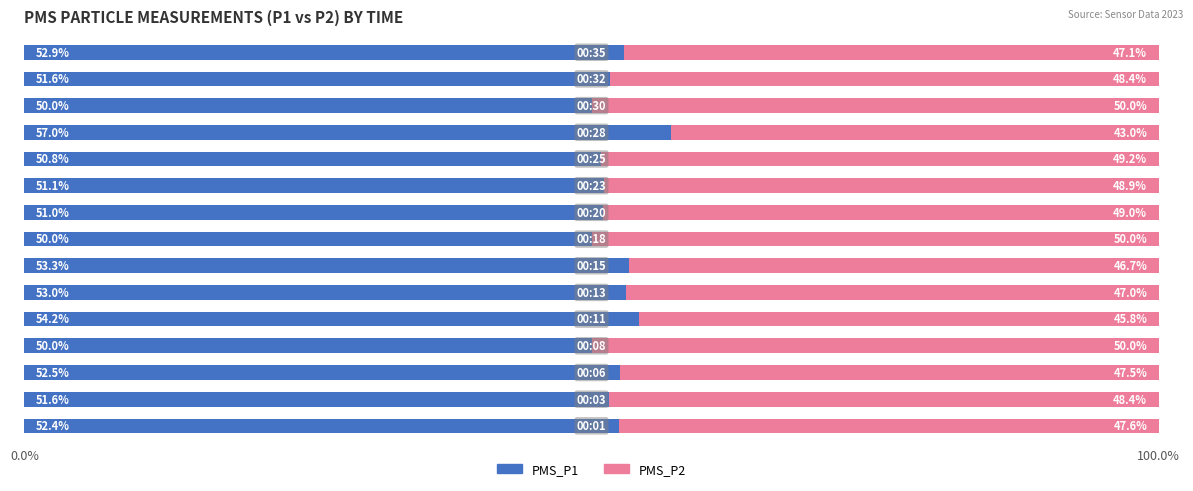

What is the difference between the maximum and minimum values in the PMS_P1 series?

7.0